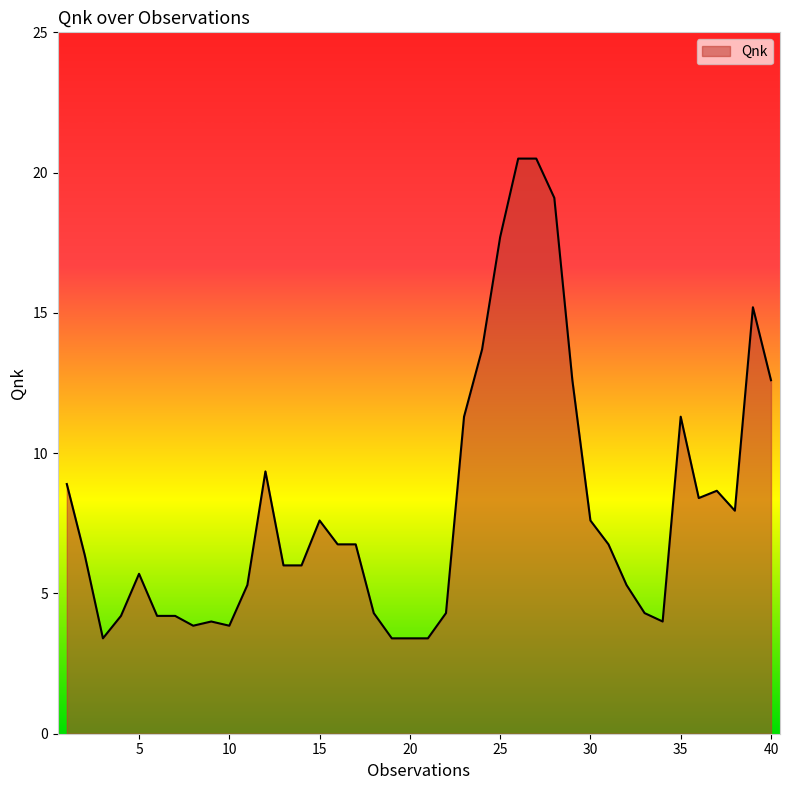

Does the chart have visible grid lines?

No